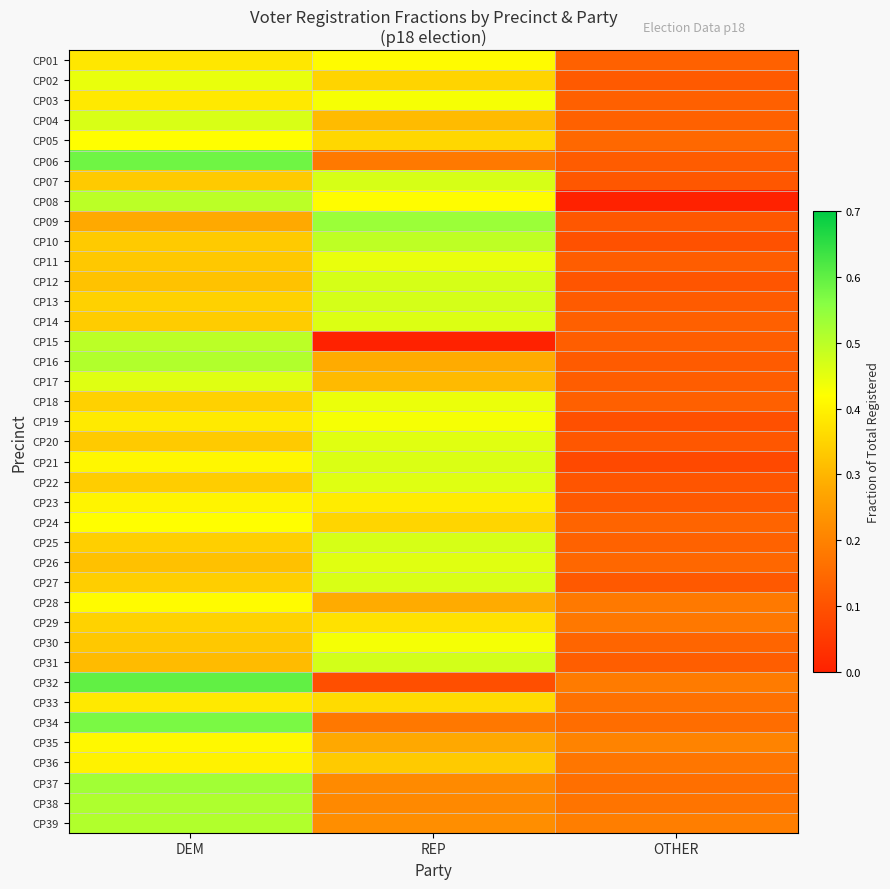

How many distinct data groups are displayed?

39